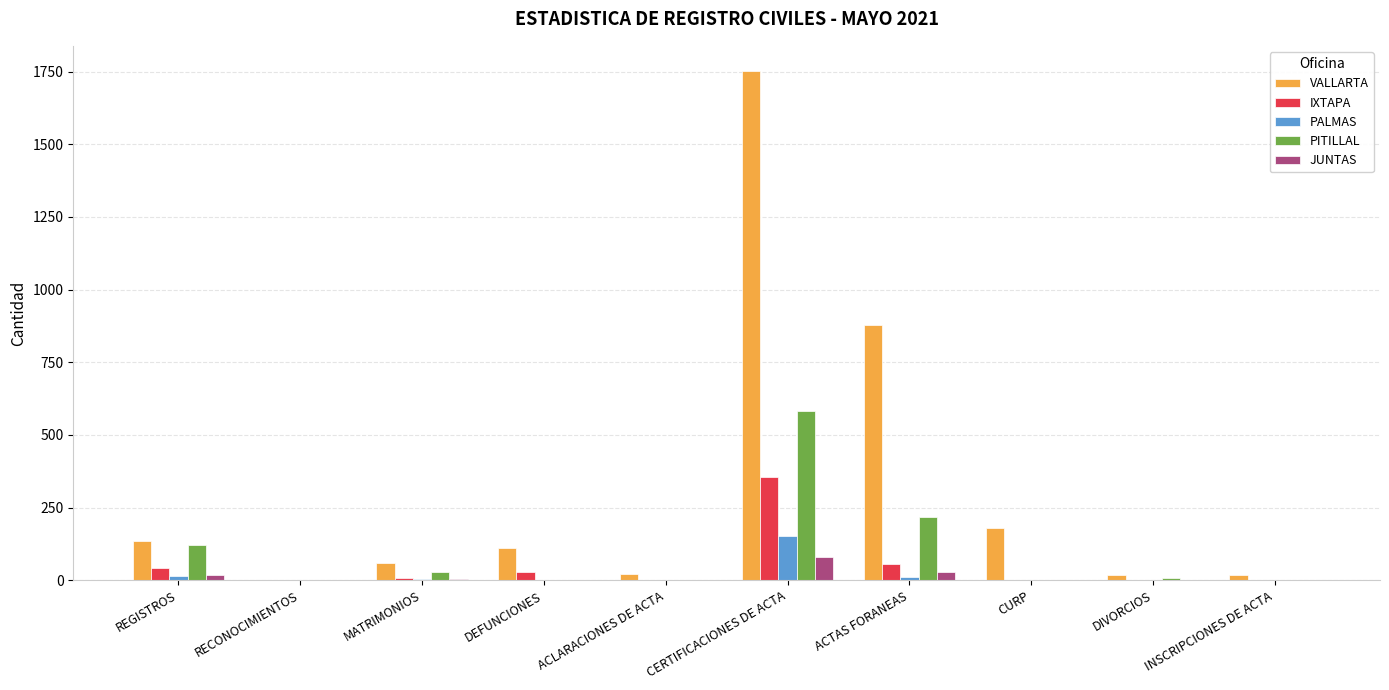

Is it true that PITILLAL equals 218 at INSCRIPCIONES DE ACTA?

False